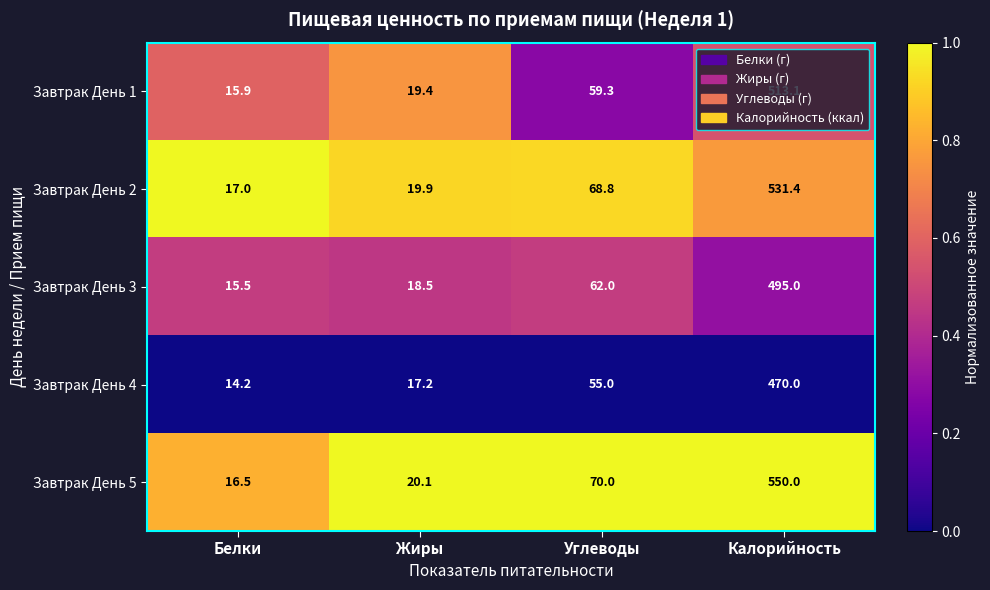

What is the spread (max minus min) of values at Жиры?

2.9